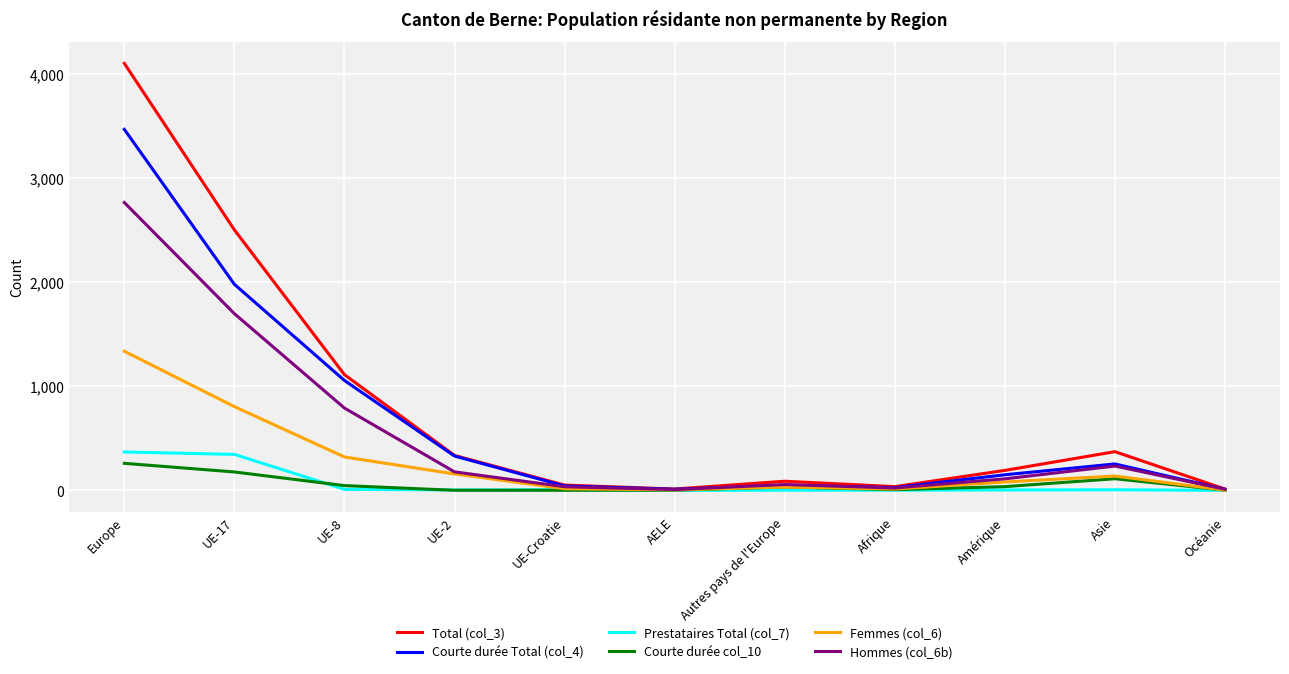

Which series has the widest spread of values?

Total (col_3)